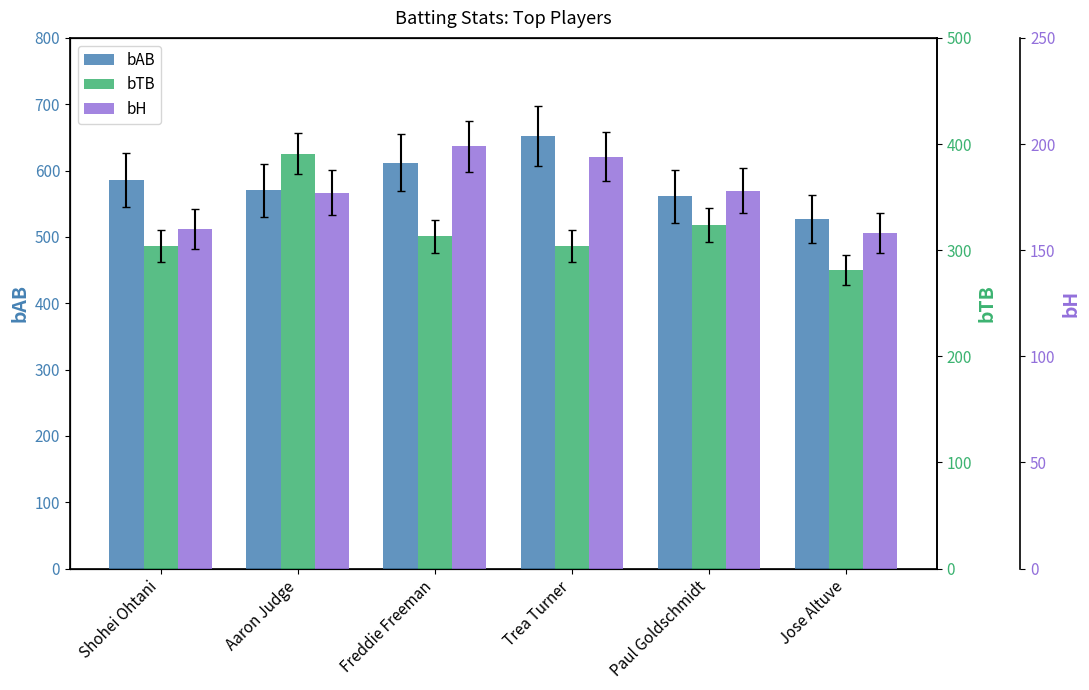

Reading left to right, list all the values displayed in this chart.

bAB: 586	570	612	652	561	527
bTB: 304	391	313	304	324	281
bH: 160	177	199	194	178	158